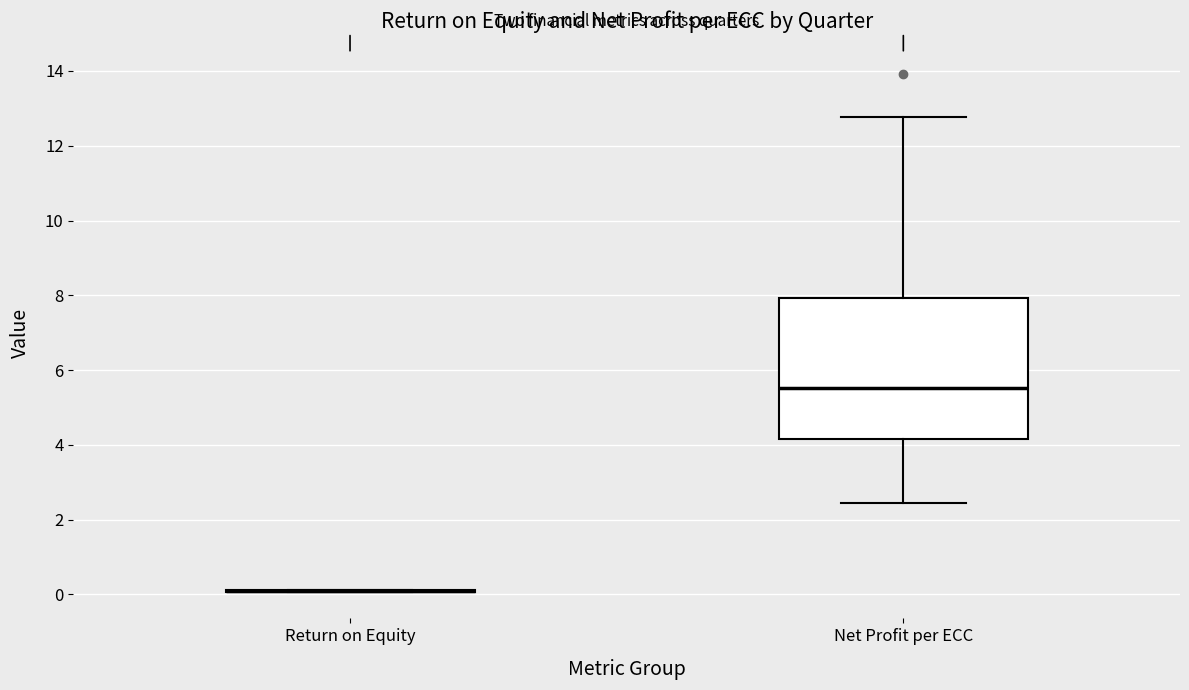

Reading left to right, read every box against the y-axis: the position of its median line, the range the box covers, and the ends of its whiskers. The values are not printed on the chart, so give them approximately, as read against the axis.

Return on Equity: box collapsed to a line at 0.0, whiskers 0.0 to 0.2
Net Profit per ECC: median 5.6, box 4.2 to 8.0, whiskers 2.4 to 12.8